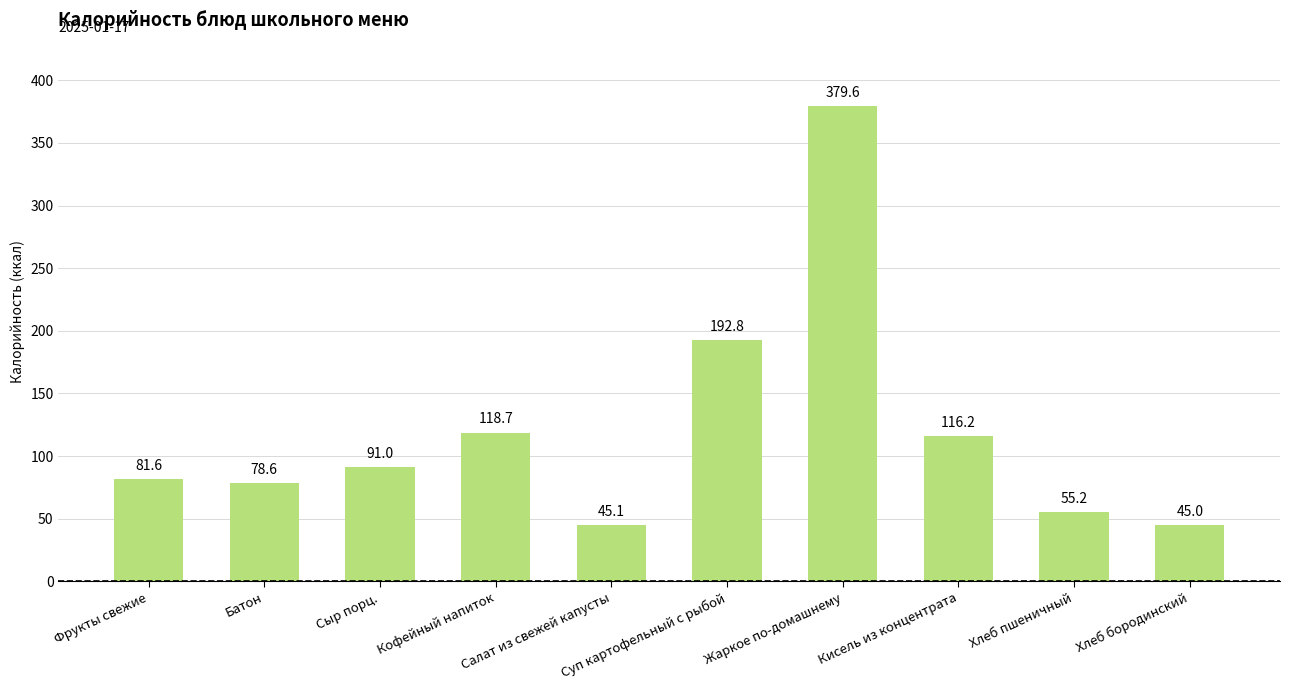

List the labels in order of value, largest first.

Жаркое по-домашнему, Суп картофельный с рыбой, Кофейный напиток, Кисель из концентрата, Сыр порц., Фрукты свежие, Батон, Хлеб пшеничный, Салат из свежей капусты, Хлеб бородинский